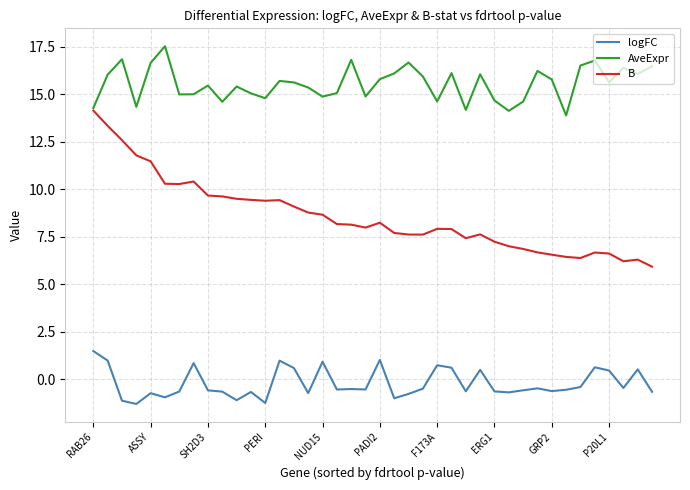

True or false: logFC and B cross at least once.

False